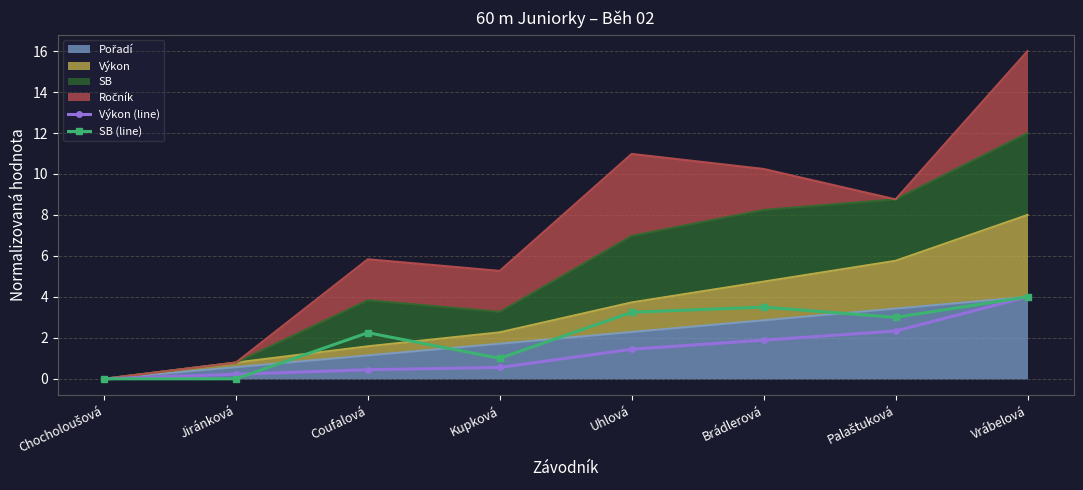

Does the chart have visible grid lines?

Yes